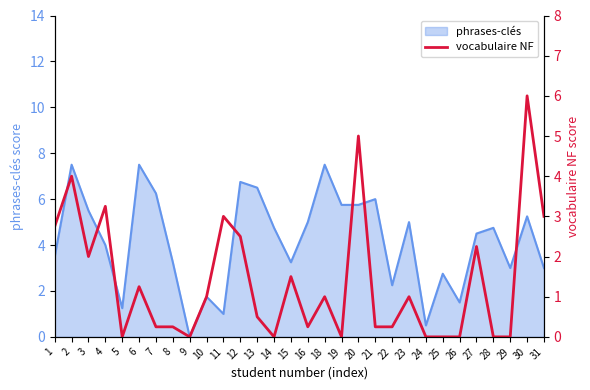

The value of phrases-clés at 1 is 1.5. True or false?

False